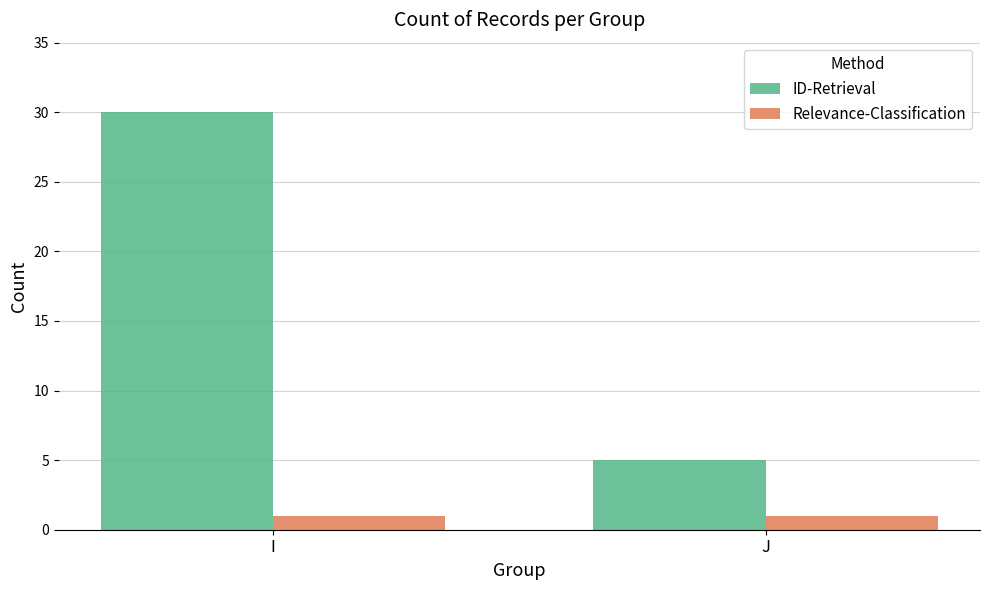

Is the value of ID-Retrieval at J greater than the value of Relevance-Classification at I?

Yes